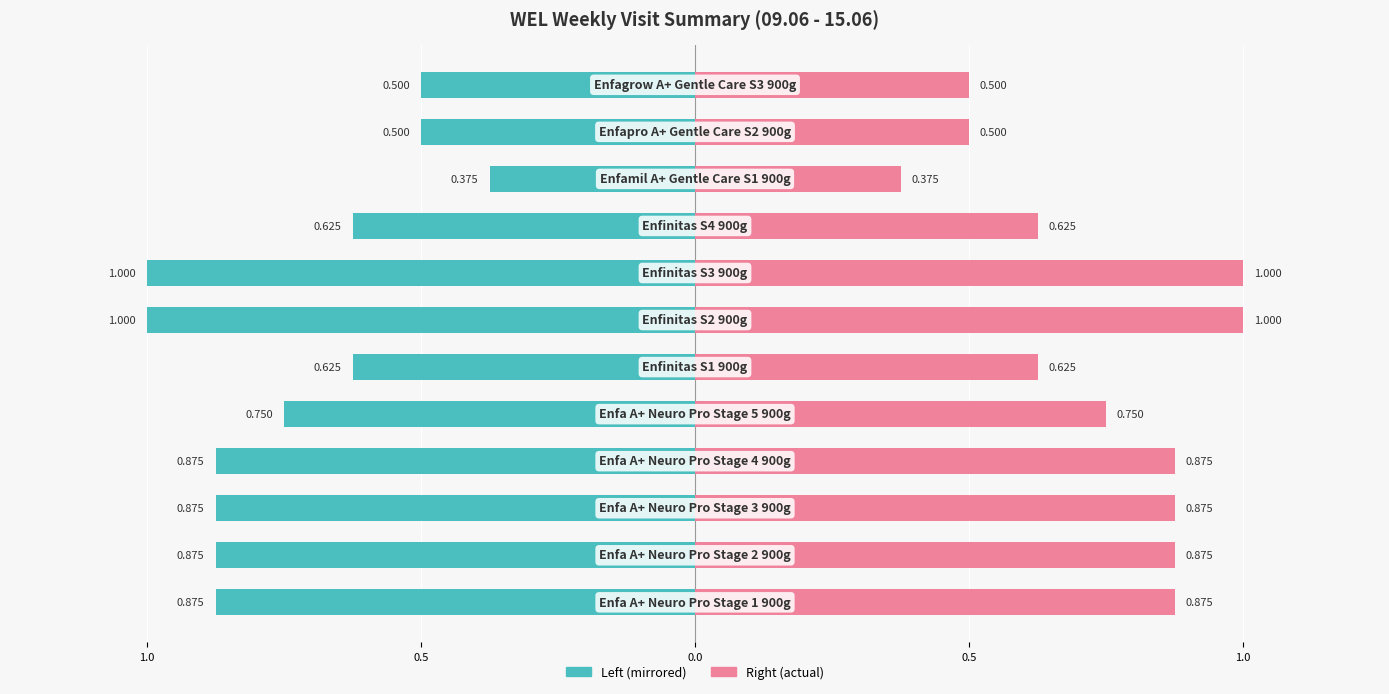

The WEL_JUN (Right) series shows 1.1 at 5. True or false?

False